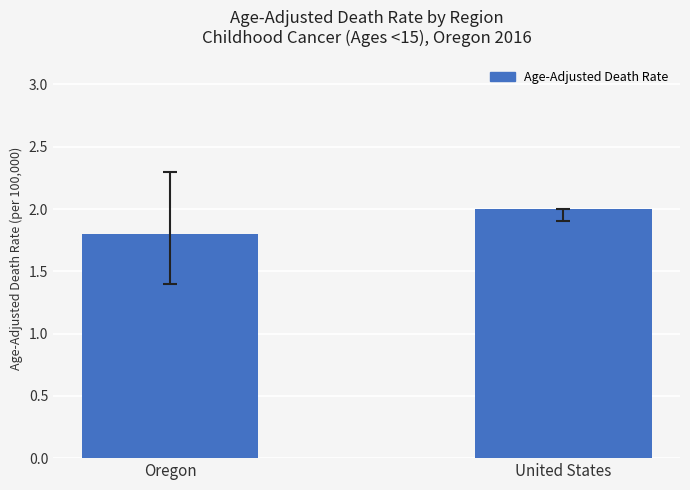

What is the average value?

1.9